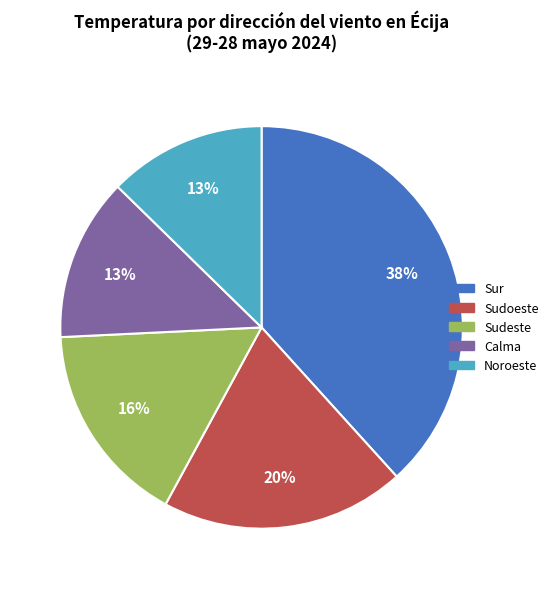

Does any single category account for the majority?

No